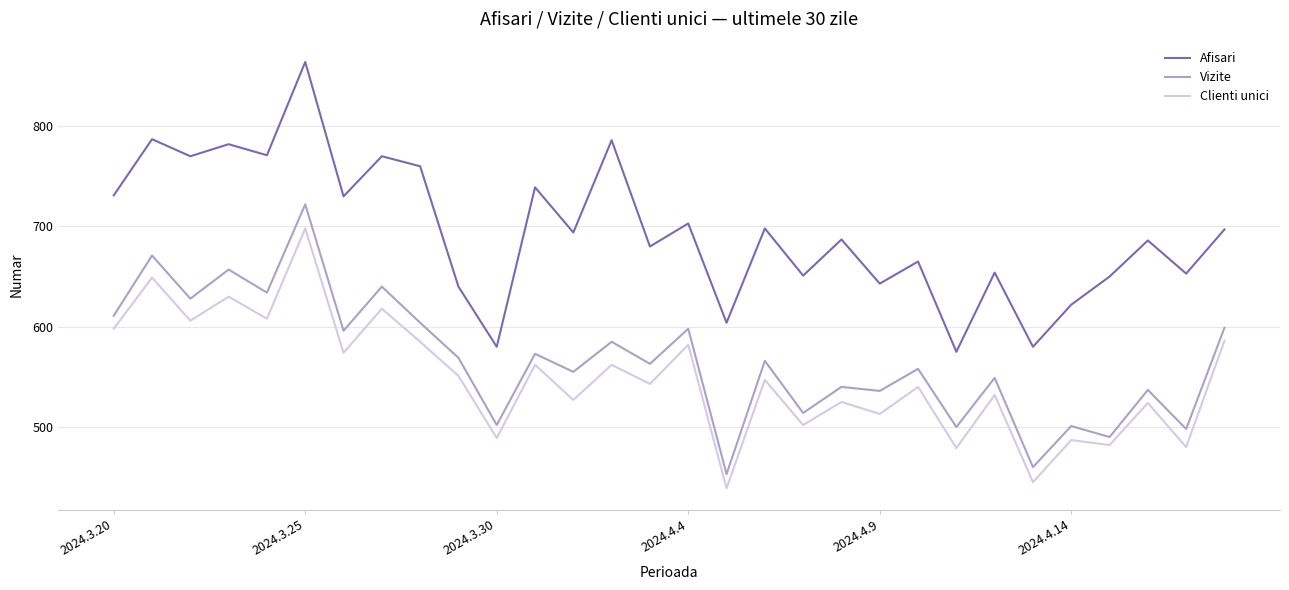

What is the difference between the maximum and minimum values in the Afisari series?

289